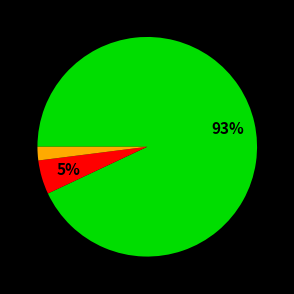

To the nearest percent, what is the difference between the largest and smallest slice percentages?

91%